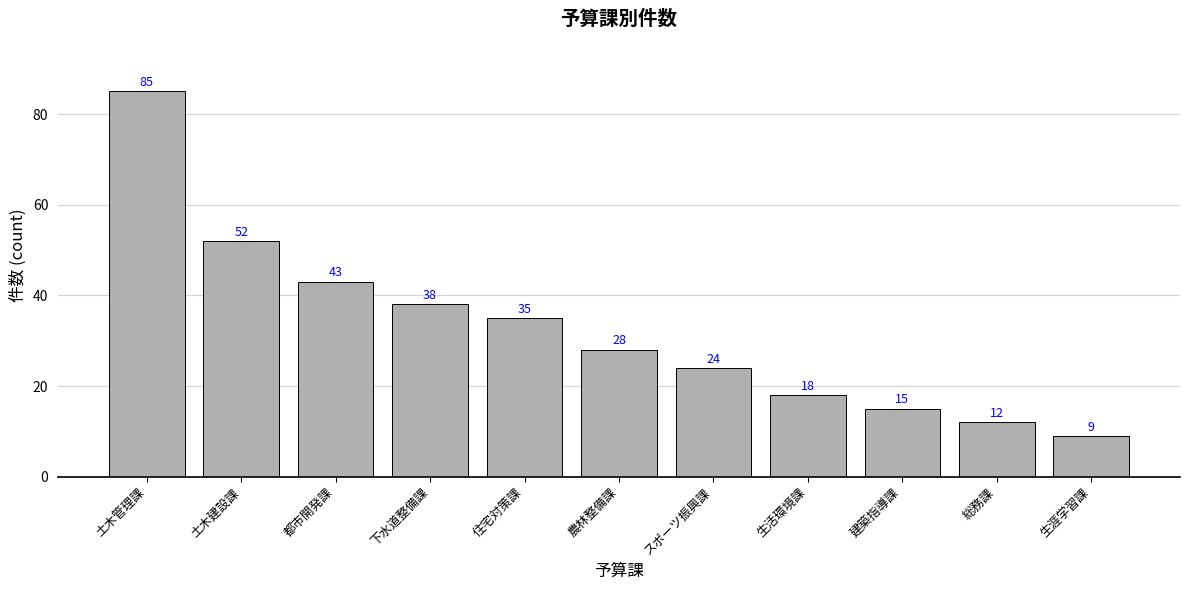

The chart shows a value of 25 at 生活環境課. True or false?

False